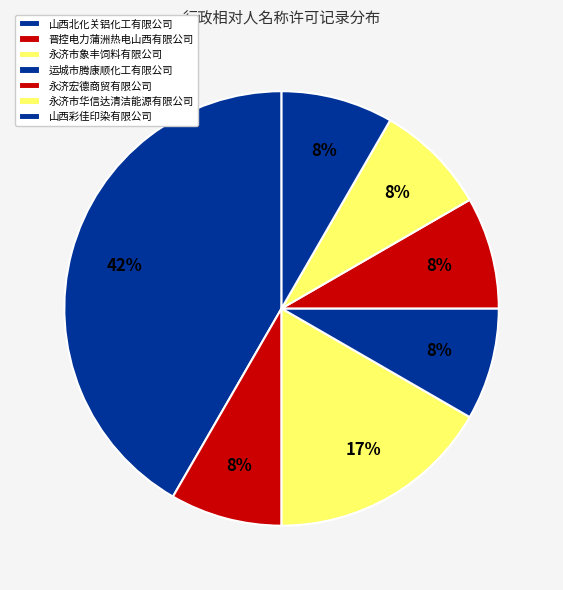

To the nearest percent, what is the average slice percentage?

14%